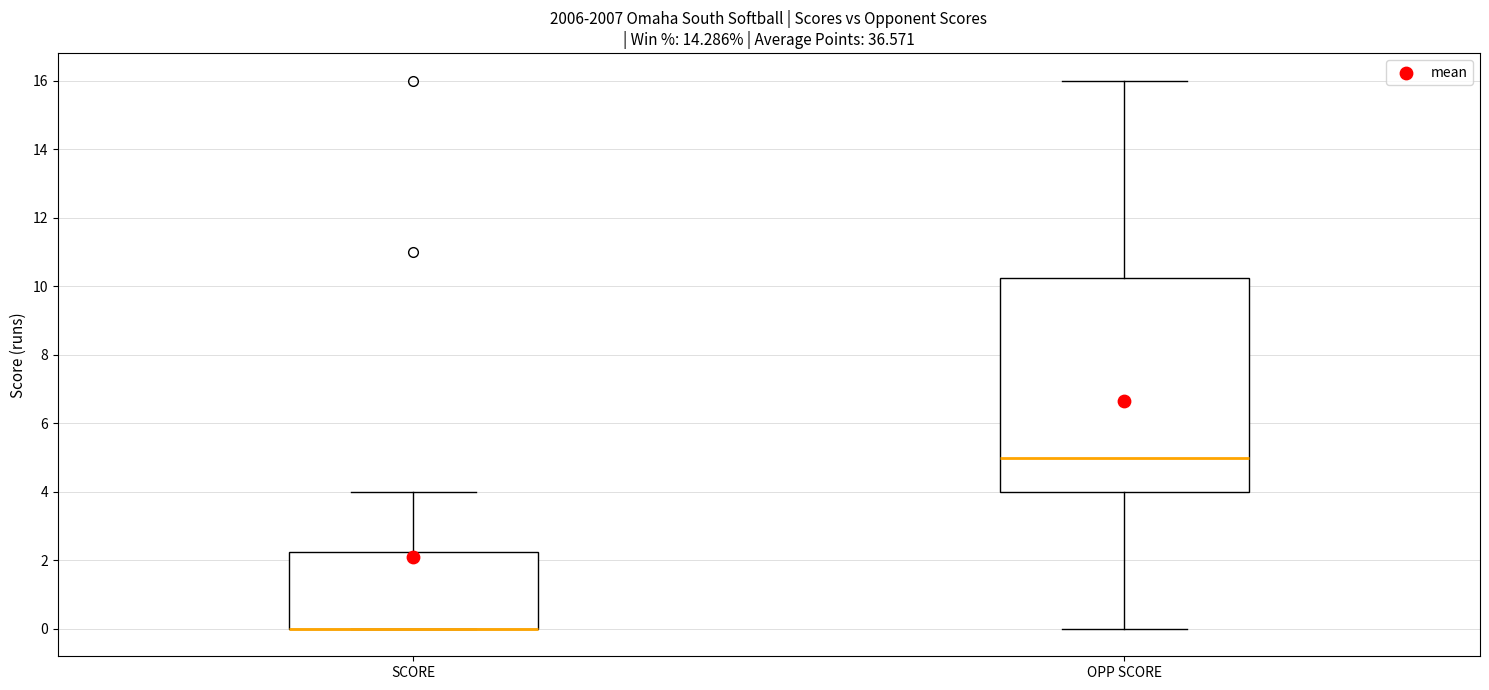

Reading left to right, transcribe this box plot: for each box, give where its median line is, the range the box spans, and where its two whiskers end, as read against the y-axis. The values are not printed on the chart, so give them approximately, as read against the axis.

SCORE: median 0.0 (drawn on the box's lower edge), box 0.0 to 2.2, whiskers 0.0 to 4.0
OPP SCORE: median 5.0, box 4.0 to 10.2, whiskers 0.0 to 16.0